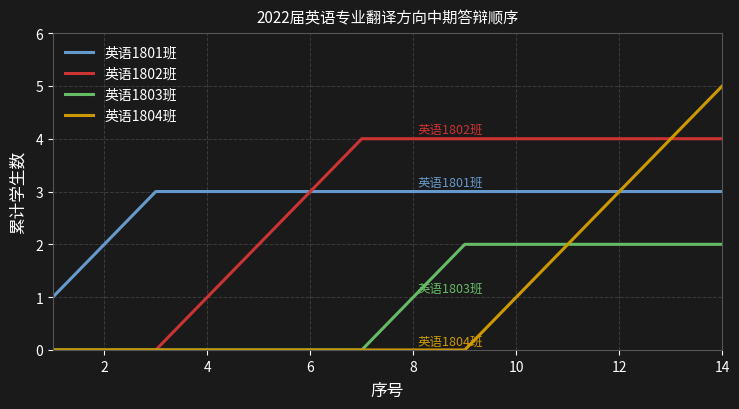

How many values in the 英语1803班 series are below 1?

7